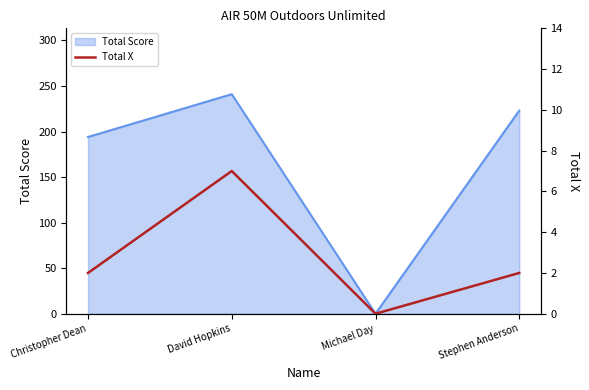

What is the difference between the maximum and second lowest values?

5